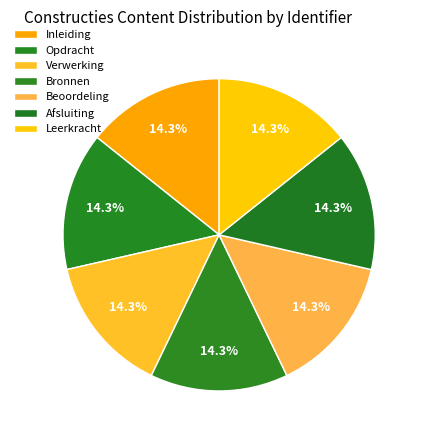

How many segments does this pie chart have?

7